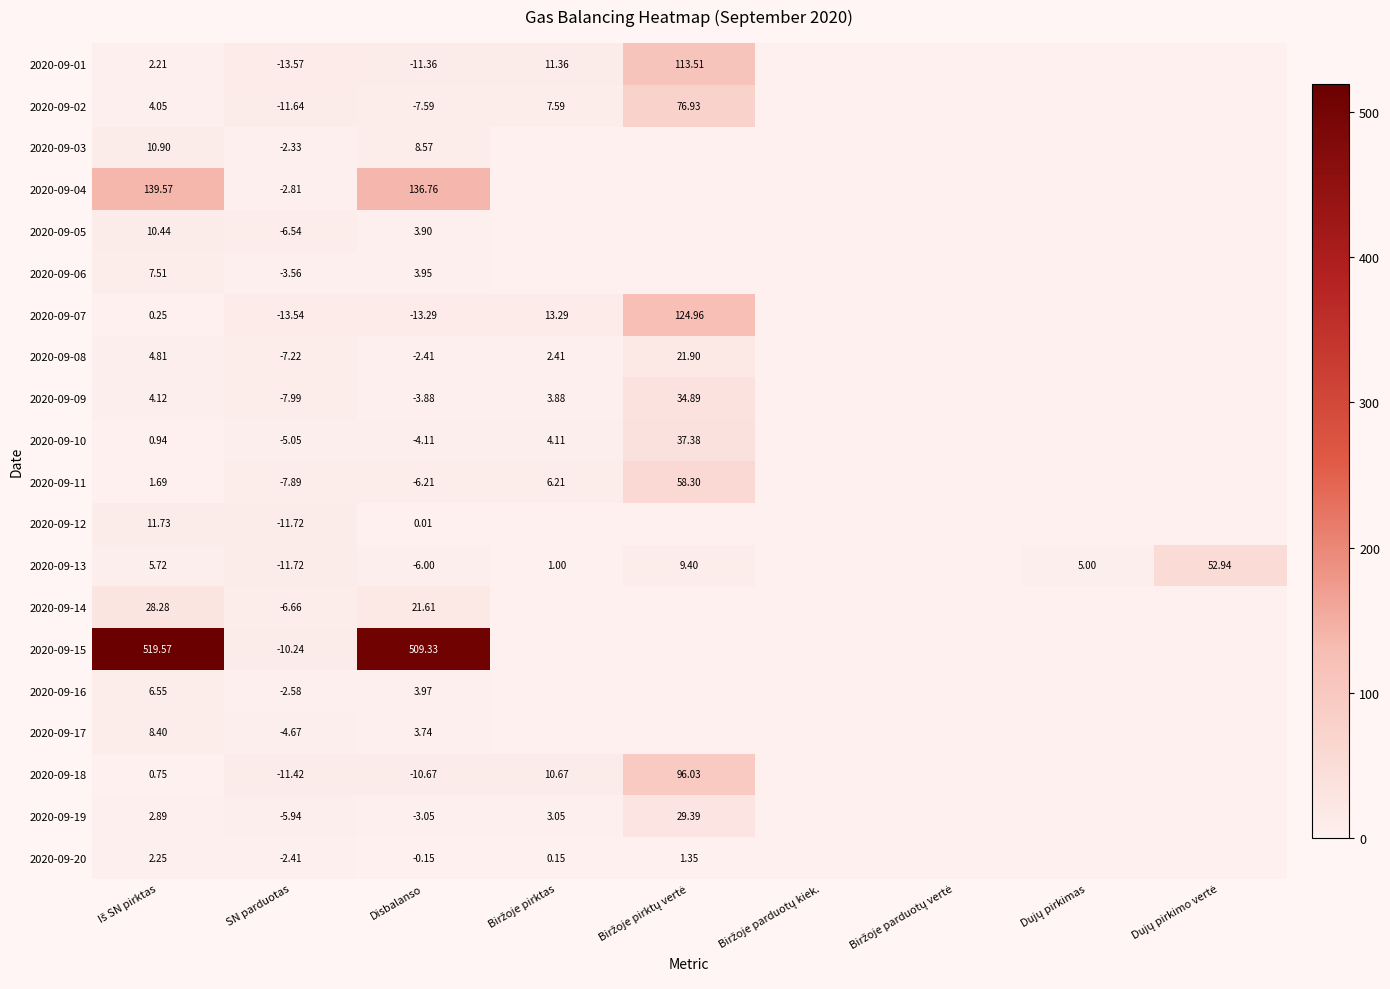

Rank the series at Iš SN pirktas from lowest to highest value.

2020-09-07, 2020-09-18, 2020-09-10, 2020-09-11, 2020-09-01, 2020-09-20, 2020-09-19, 2020-09-02, 2020-09-09, 2020-09-08, 2020-09-13, 2020-09-16, 2020-09-06, 2020-09-17, 2020-09-05, 2020-09-03, 2020-09-12, 2020-09-14, 2020-09-04, 2020-09-15